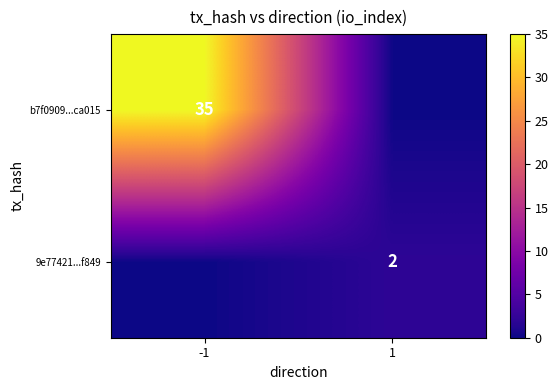

Which category has the lowest value across all series?

1